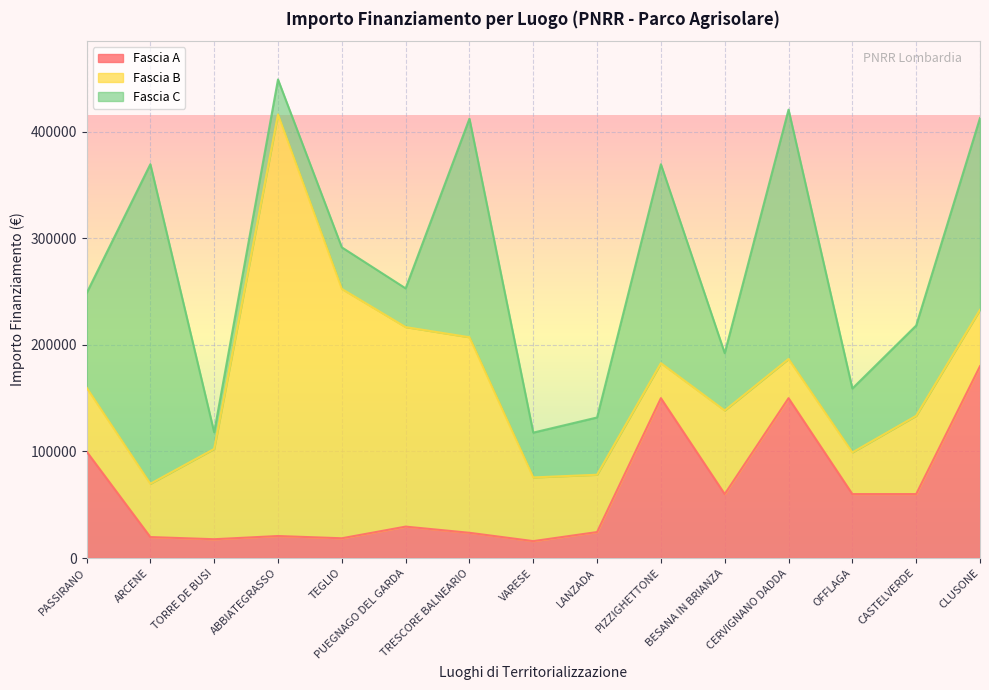

At which category is the sum across all series the highest?

ABBIATEGRASSO